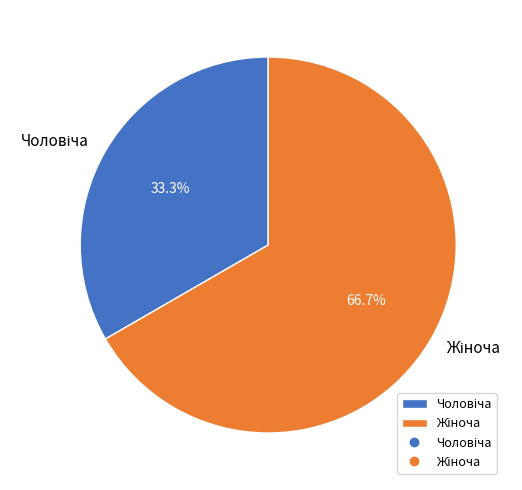

Is there any slice that represents more than half of the pie?

Yes